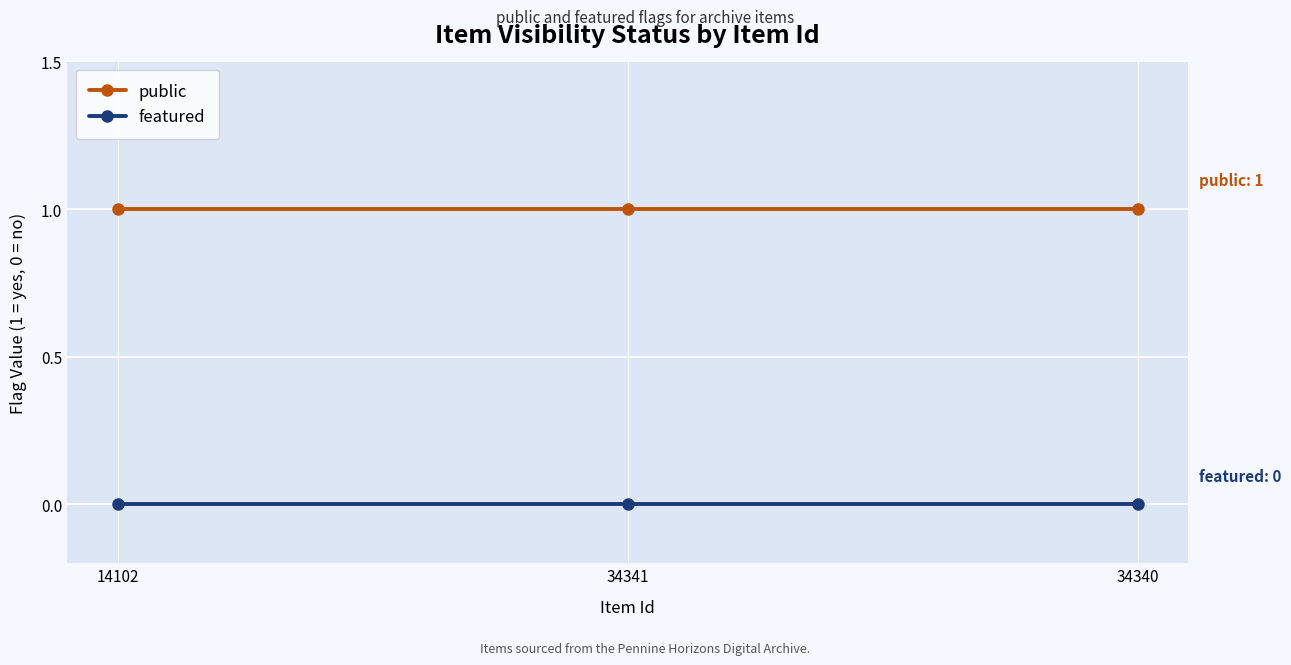

At 34341, list the series in order from smallest to largest.

featured, public